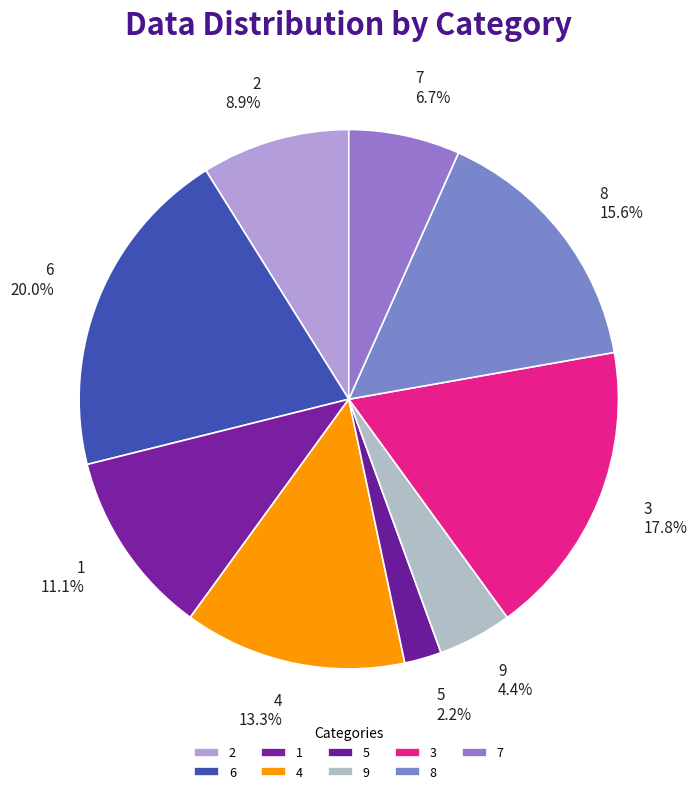

To the nearest percent, what is the difference between the largest and smallest slice percentages?

18%